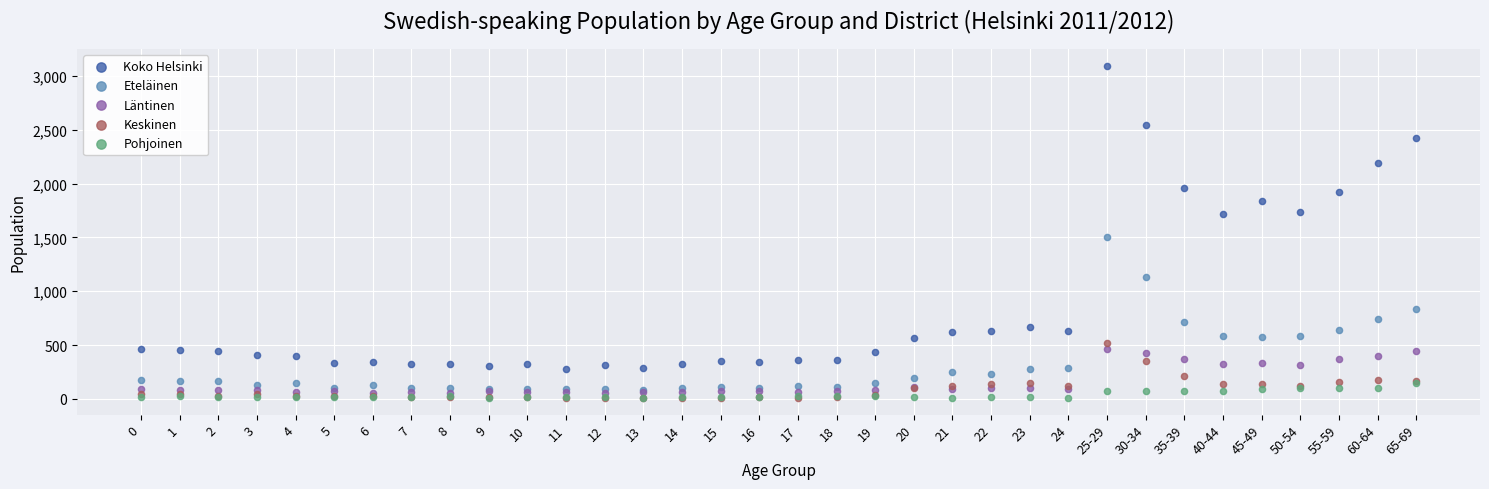

Across all series, what Y value is closest to 1552?

1500